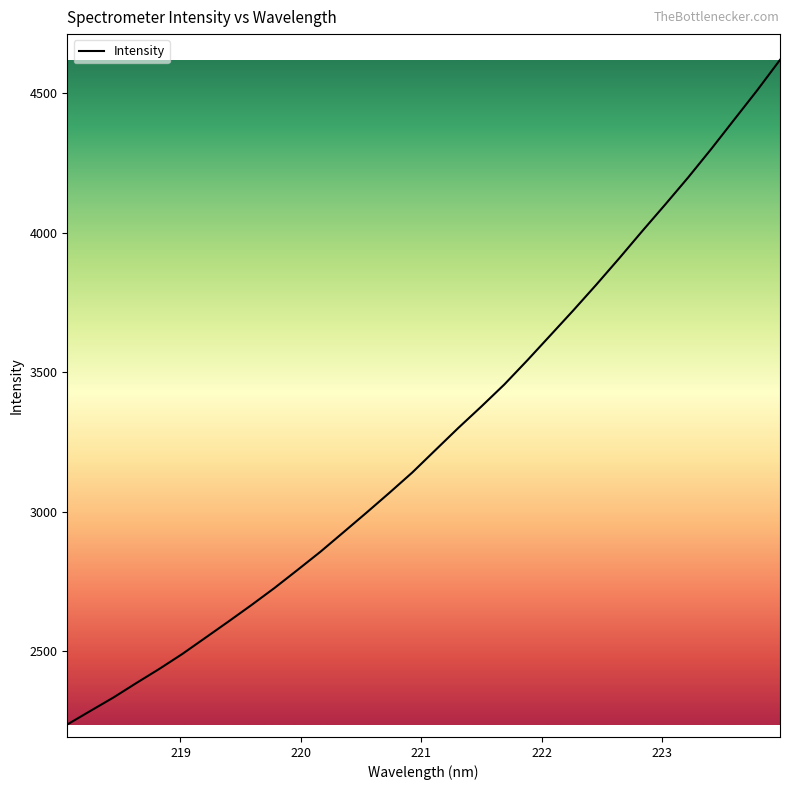

What is the difference between the maximum and minimum values?

2384.0